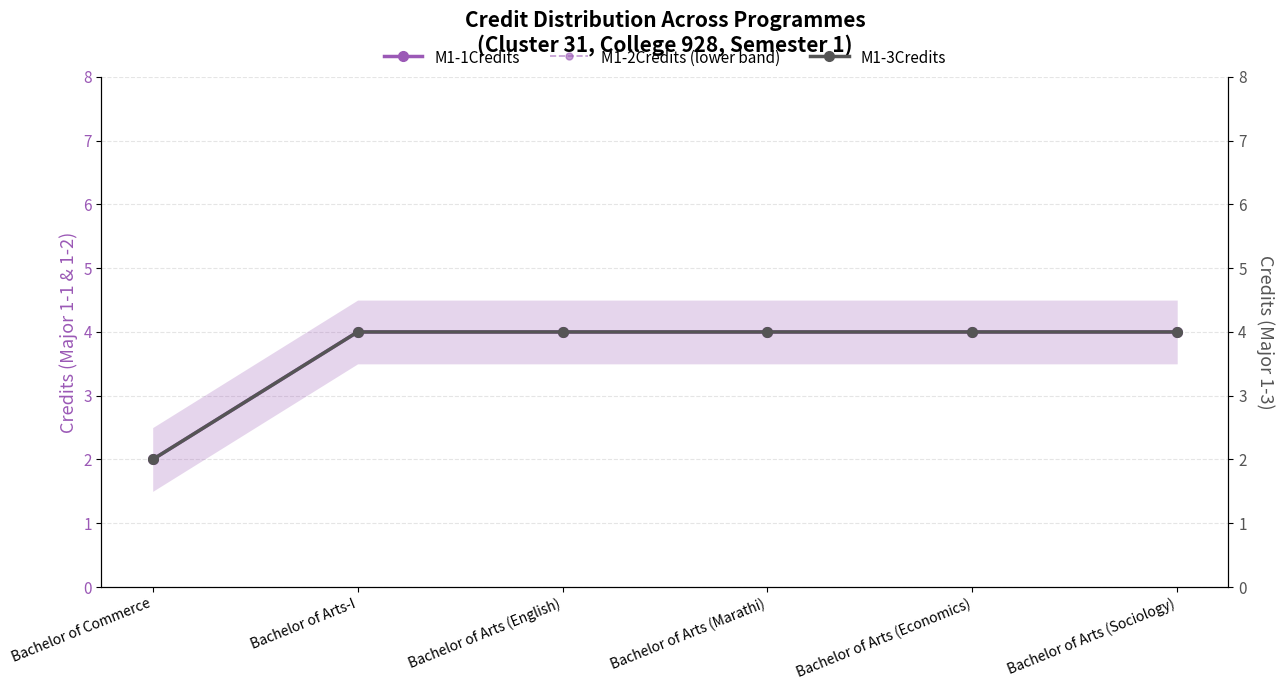

What is the difference between the M1-1Credits values at Bachelor of Commerce and Bachelor of Arts (Marathi)?

2